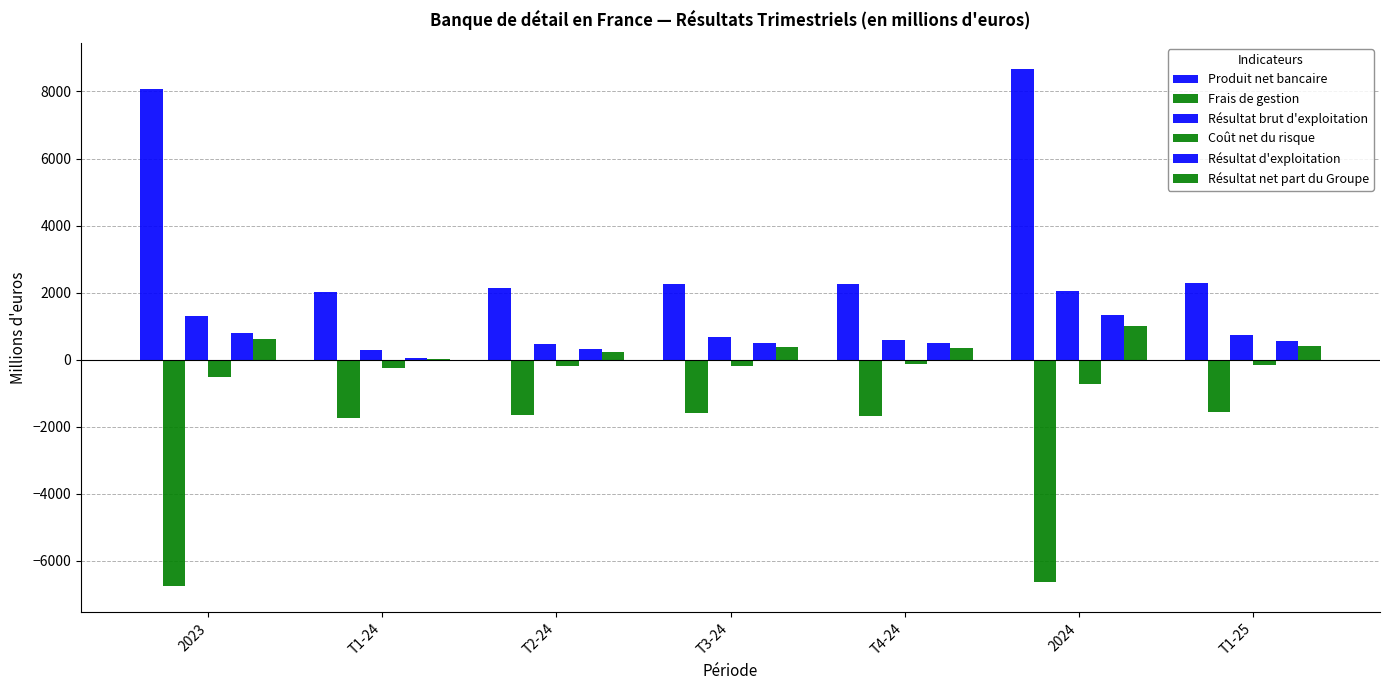

Reading right to left, transcribe all the data shown in this chart.

Produit net bancaire: 2299.4	8678.9	2272.6	2259.9	2130.6	2015.7	8070.6
Frais de gestion: -1565.6	-6633.6	-1671.6	-1585.2	-1649.1	-1727.7	-6755.7
Résultat brut d'exploitation: 733.9	2045.3	601.1	674.7	481.6	287.9	1314.9
Coût net du risque: -170.9	-712.0	-114.6	-177.9	-172.6	-247.0	-504.9
Résultat d'exploitation: 563.0	1333.2	486.5	496.8	308.9	41.0	810.0
Résultat net part du Groupe: 421.3	1006.9	363.9	371.7	239.8	31.5	609.2